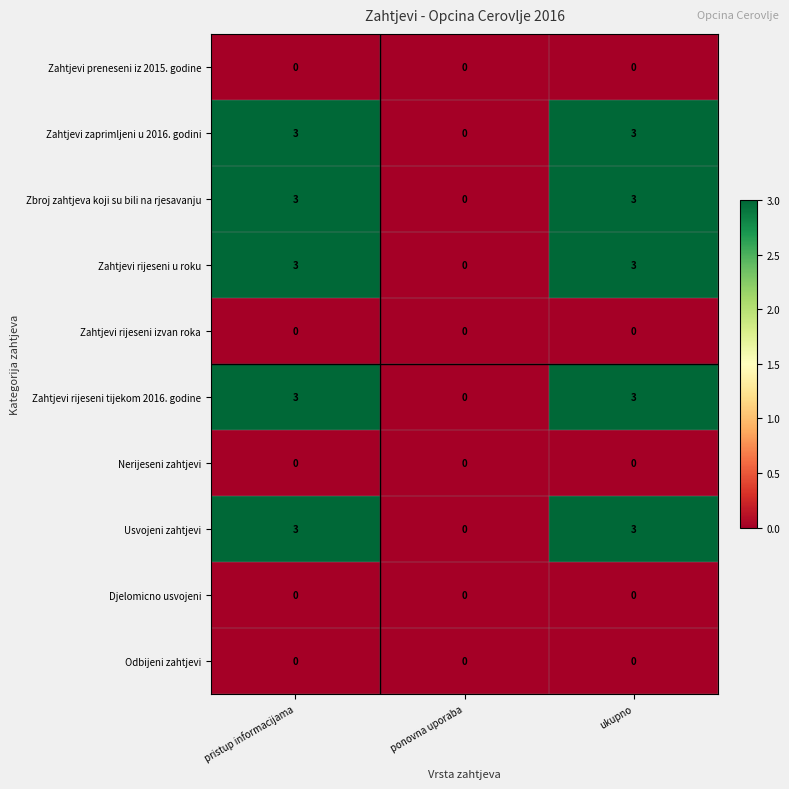

What is the total value across all series at pristup informacijama?

15